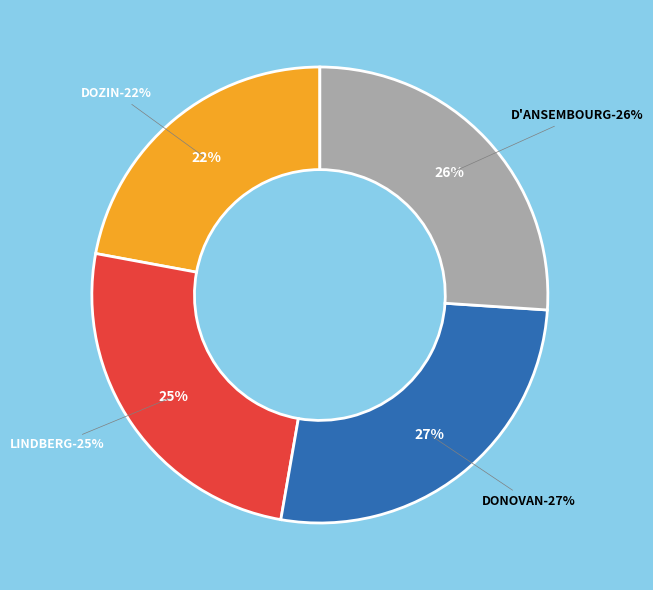

What percentage is the Mike DONOVAN slice, to the nearest percent?

27%